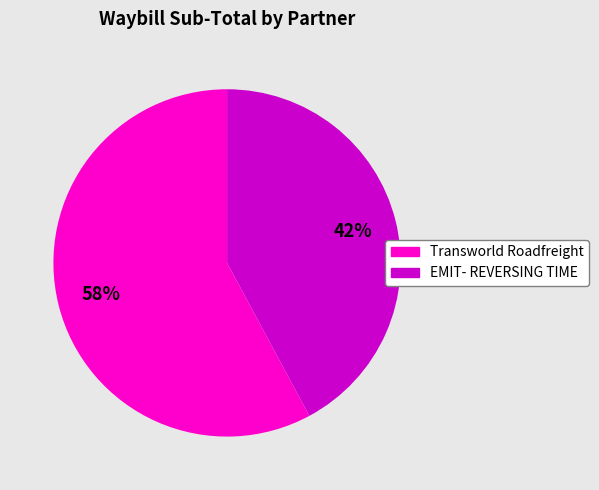

Is it true that Transworld Roadfreight is 51% of the pie?

False